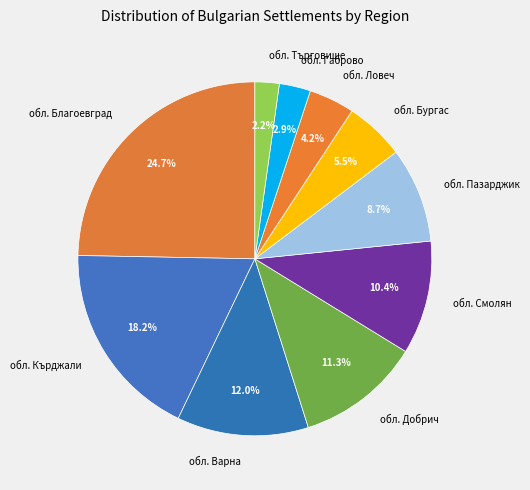

Rank the categories by value from highest to lowest.

обл. Благоевград, обл. Кърджали, обл. Варна, обл. Добрич, обл. Смолян, обл. Пазарджик, обл. Бургас, обл. Ловеч, обл. Габрово, обл. Търговище